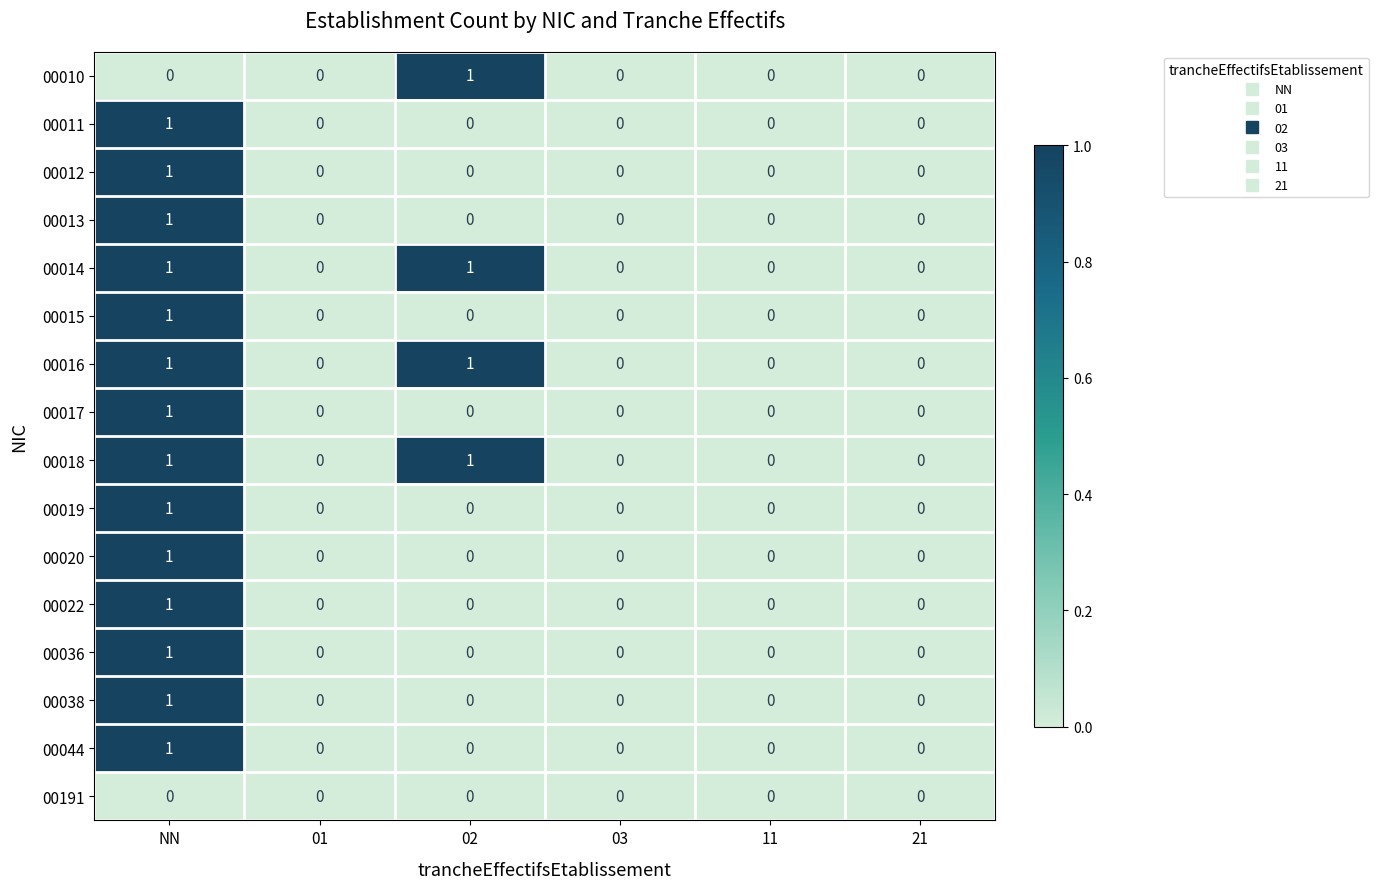

At which category is the sum across all series the highest?

NN